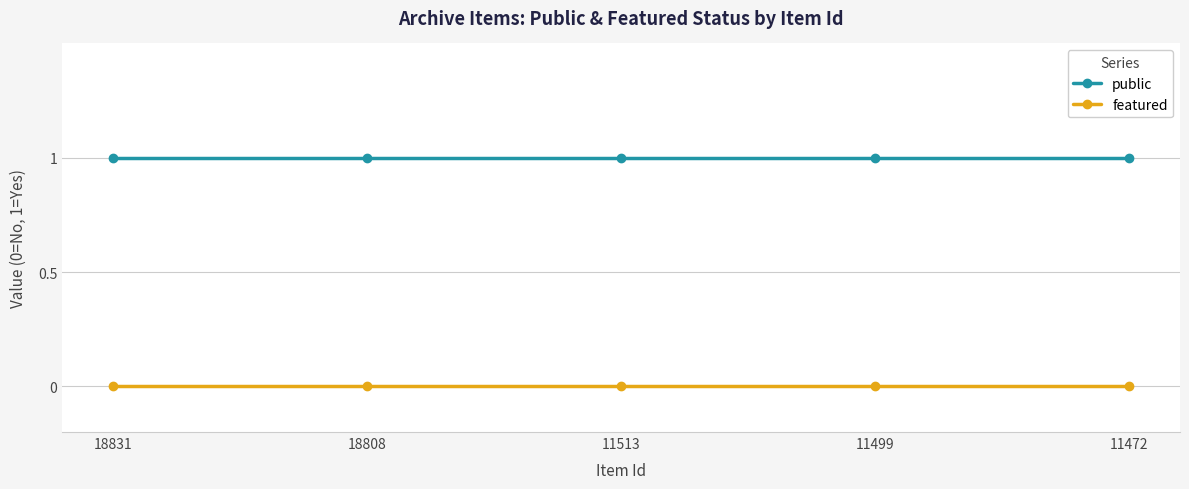

What are all the series names shown in the legend?

public, featured